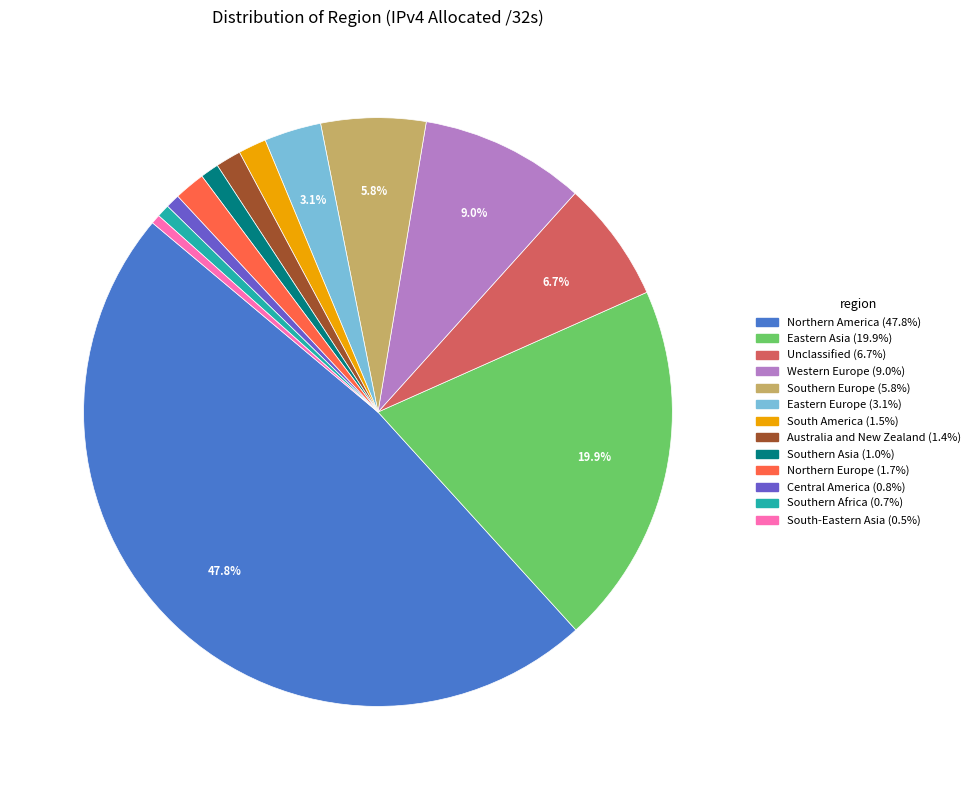

Between Southern Europe and Eastern Europe, which is larger?

Southern Europe